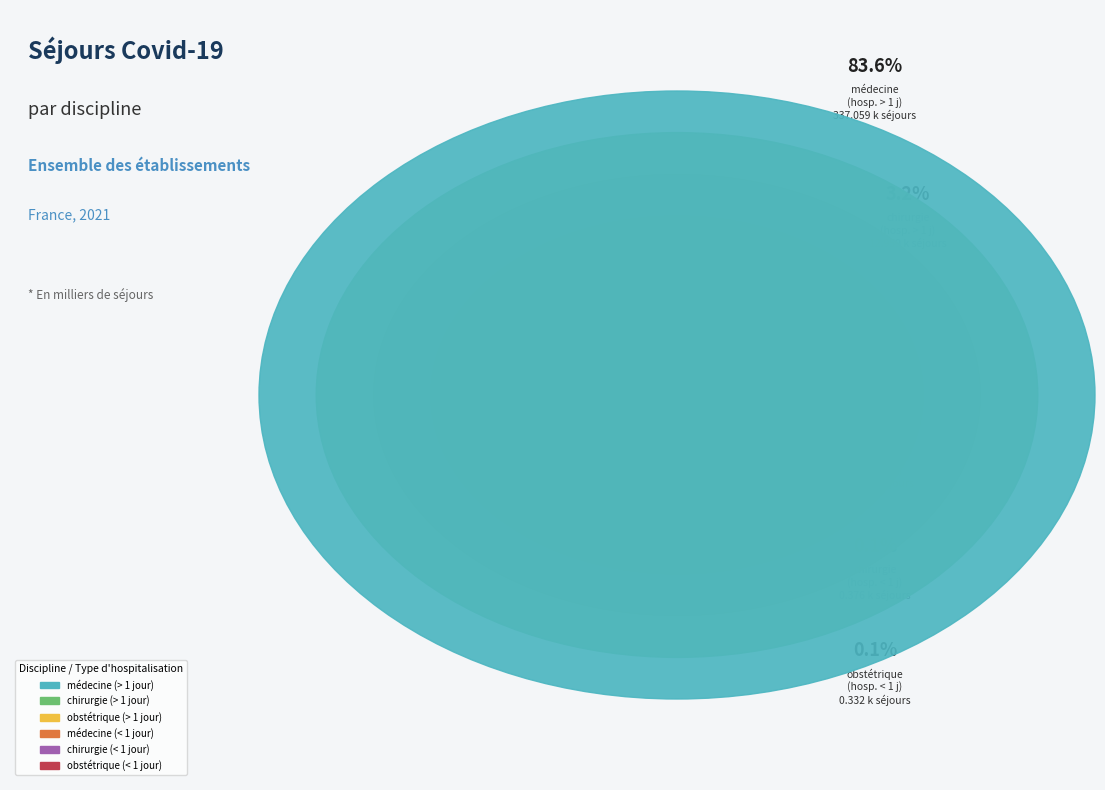

To the nearest percent, what percentage of the pie is Séjours Covid-19 classés en chirurgie (> 1 jour)?

3%